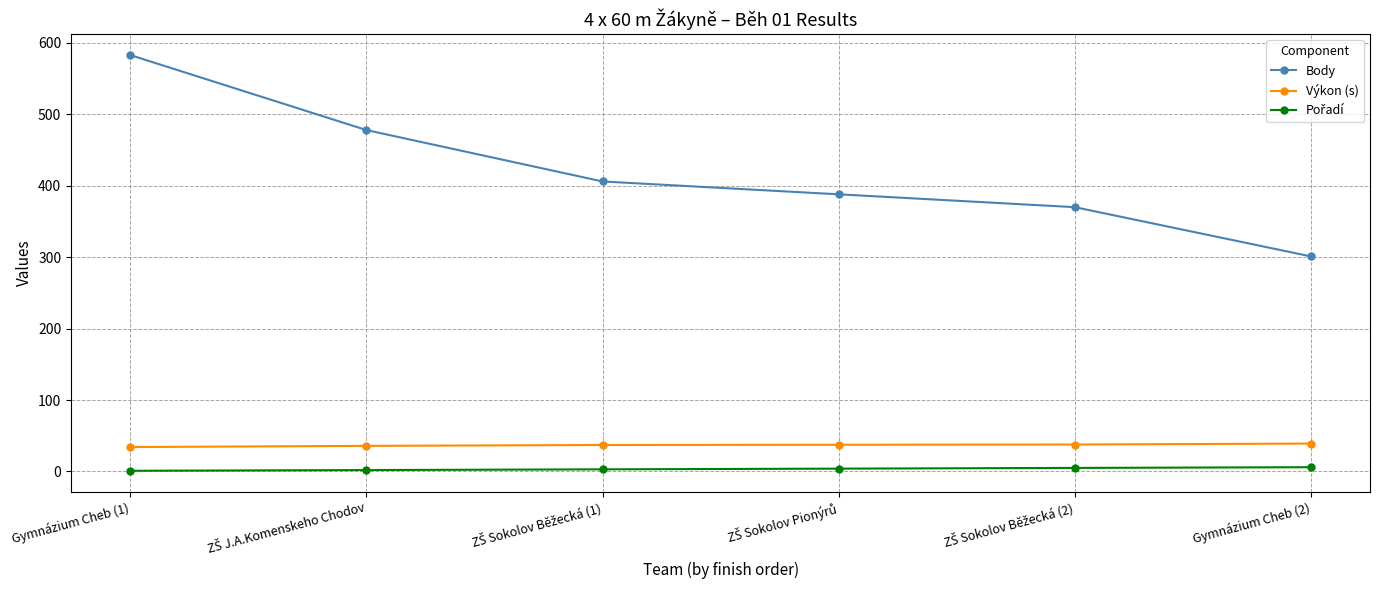

The Výkon (s) series shows 34.2 at Gymnázium Cheb (1). True or false?

True